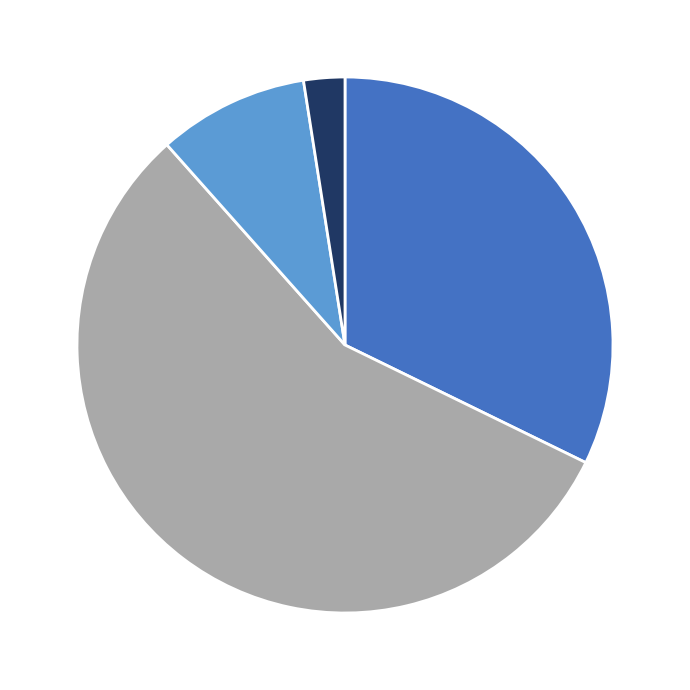

Is there a majority slice in this chart?

Yes